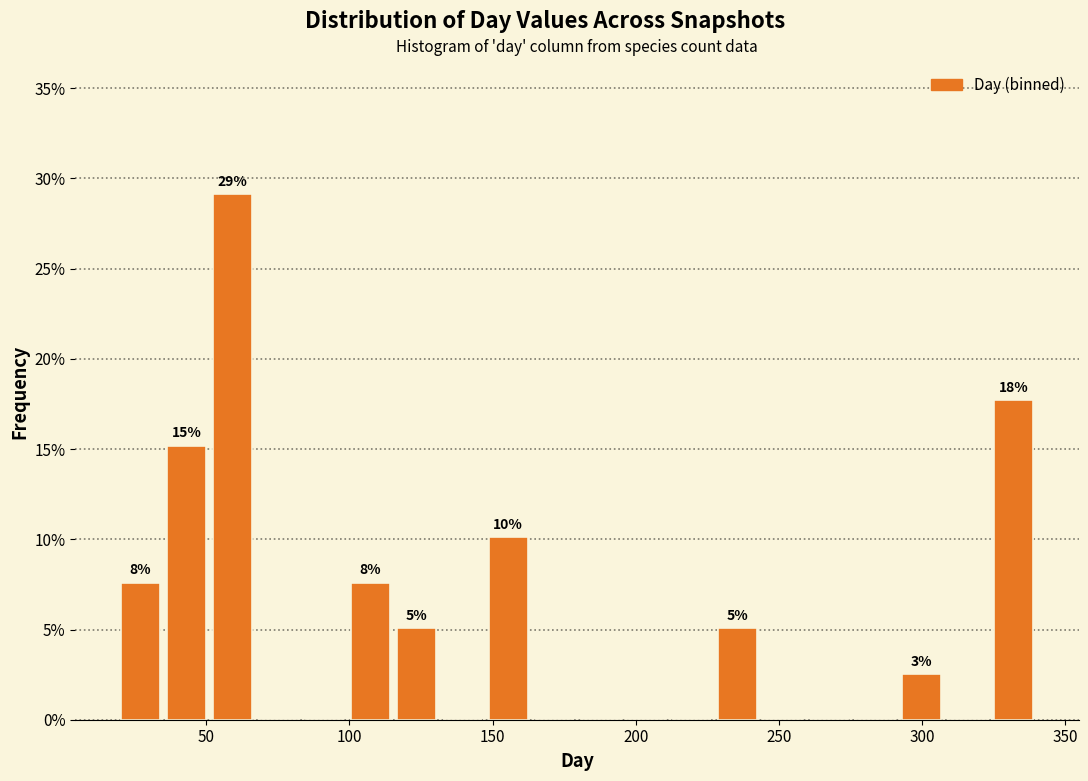

Read against the x-axis, roughly where is the centre of the tallest bar?

60